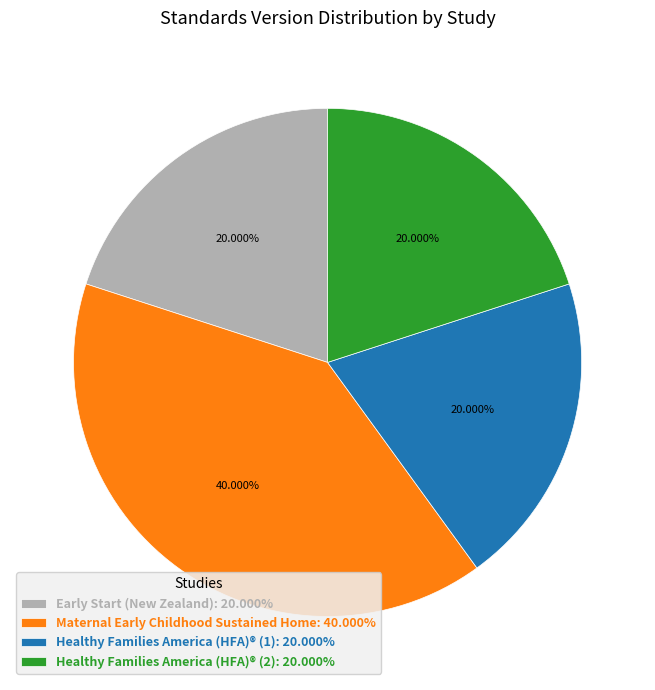

Does Healthy Families America (HFA)® (2): 20.000% account for over 50% of the chart?

No